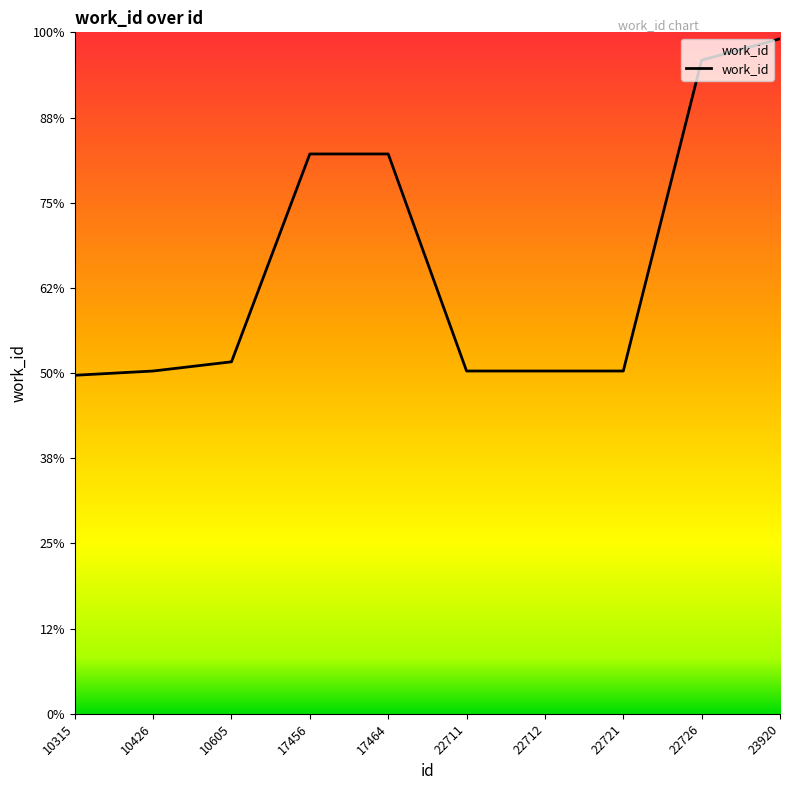

List the labels in order of value, largest first.

23920, 22726, 17456, 17464, 10605, 10426, 22711, 22712, 22721, 10315